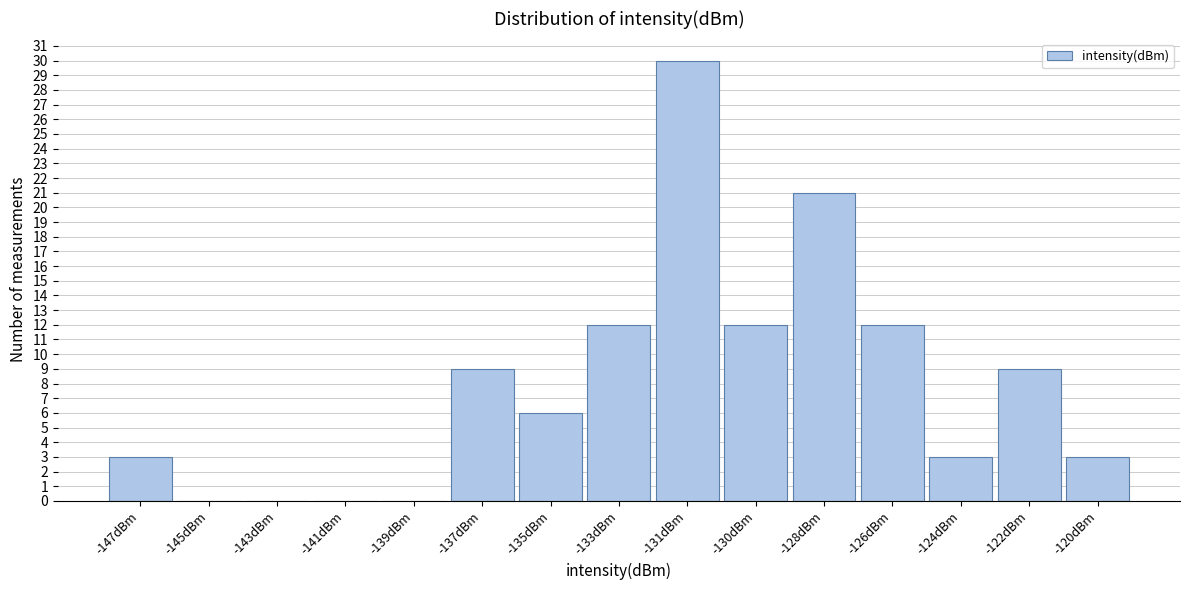

Reading right to left, what are all the values shown in this chart?

-120dBm=3	-122dBm=9	-124dBm=3	-126dBm=12	-128dBm=21	-130dBm=12	-131dBm=30	-133dBm=12	-135dBm=6	-137dBm=9	-139dBm=0	-141dBm=0	-143dBm=0	-145dBm=0	-147dBm=3